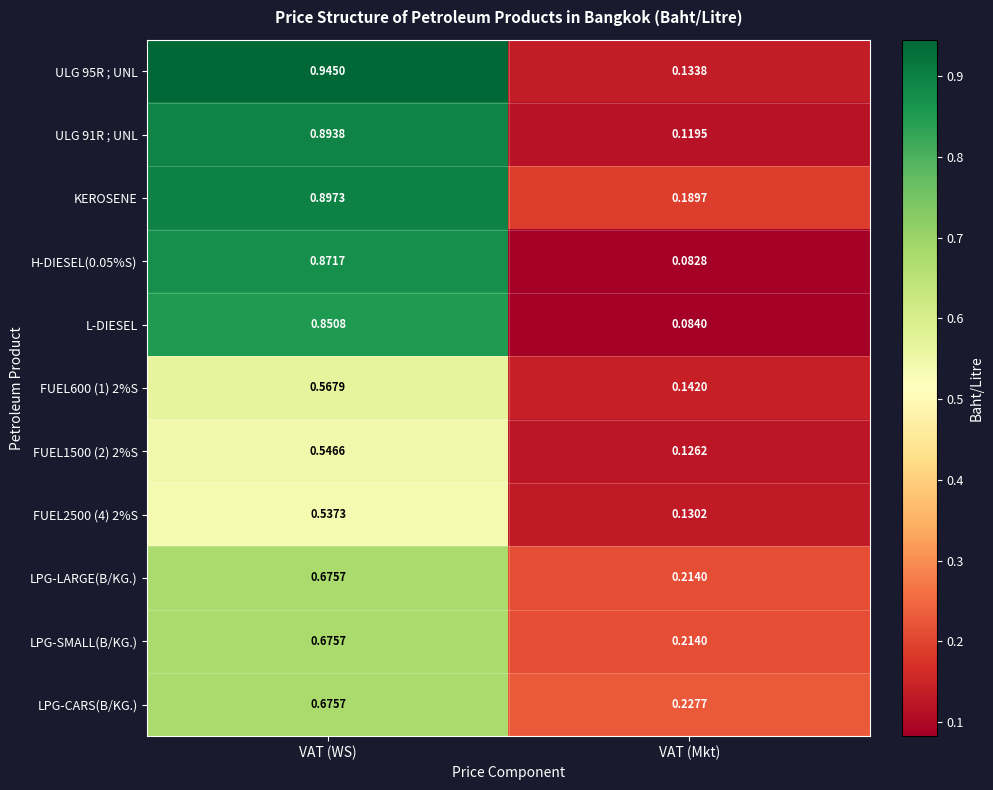

Which label corresponds to the smallest value in the chart?

VAT (Mkt)